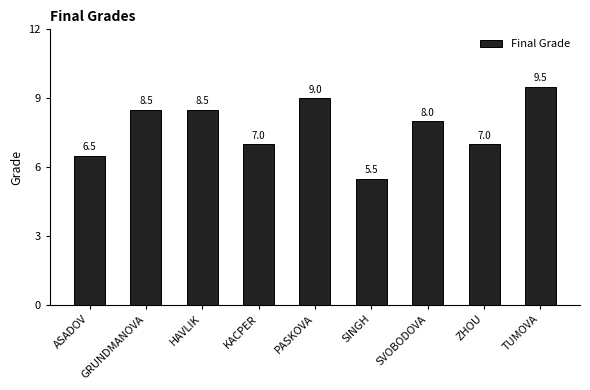

True or false: the data shows 8.5 at HAVLIK.

True